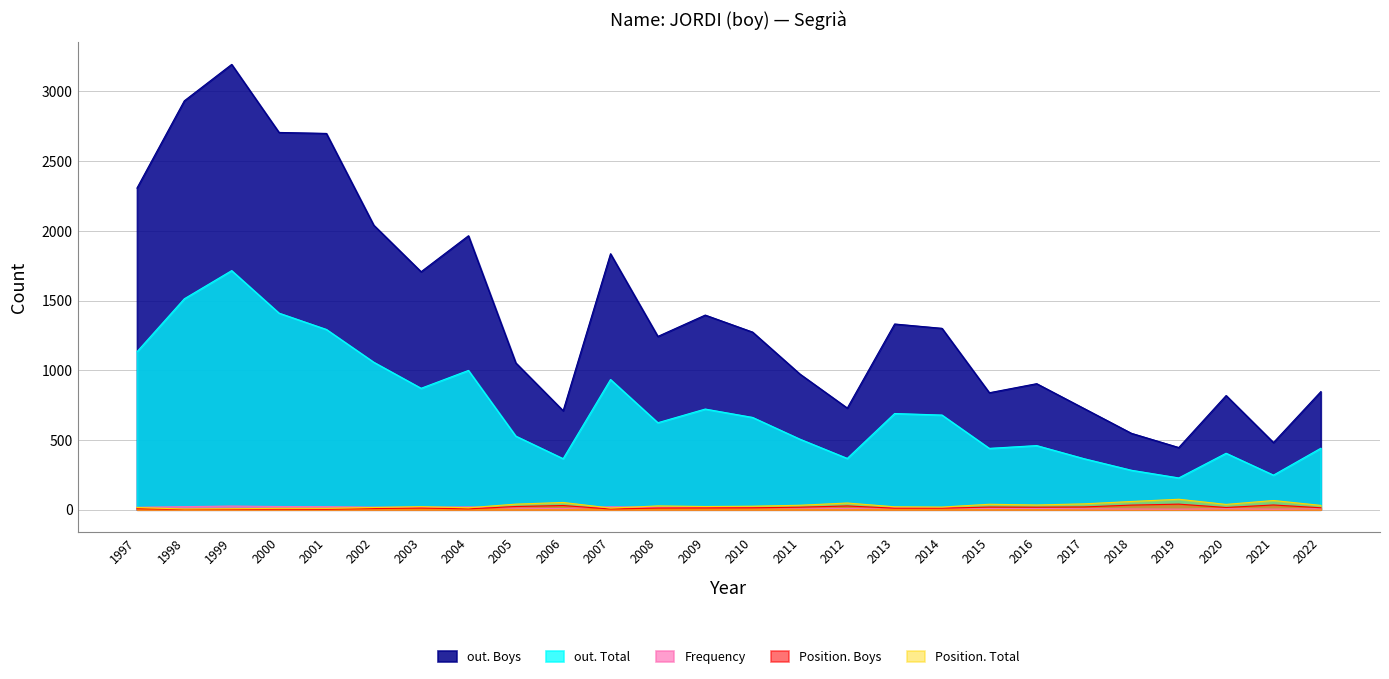

True or false: Position. Boys has a value of 46 at 2021.

False